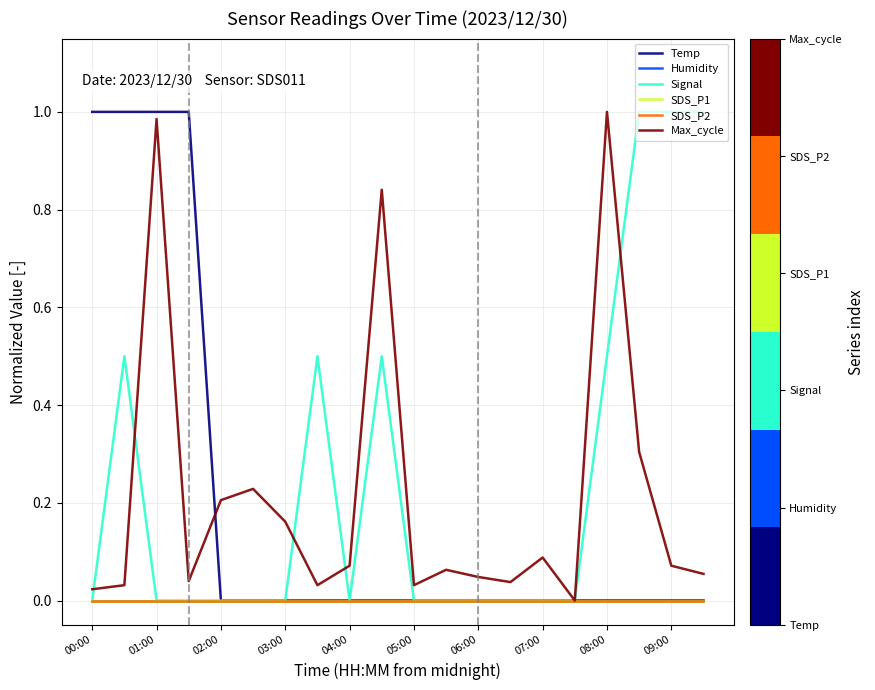

What is the value of the Max_cycle point at the 10th from the left?

0.8